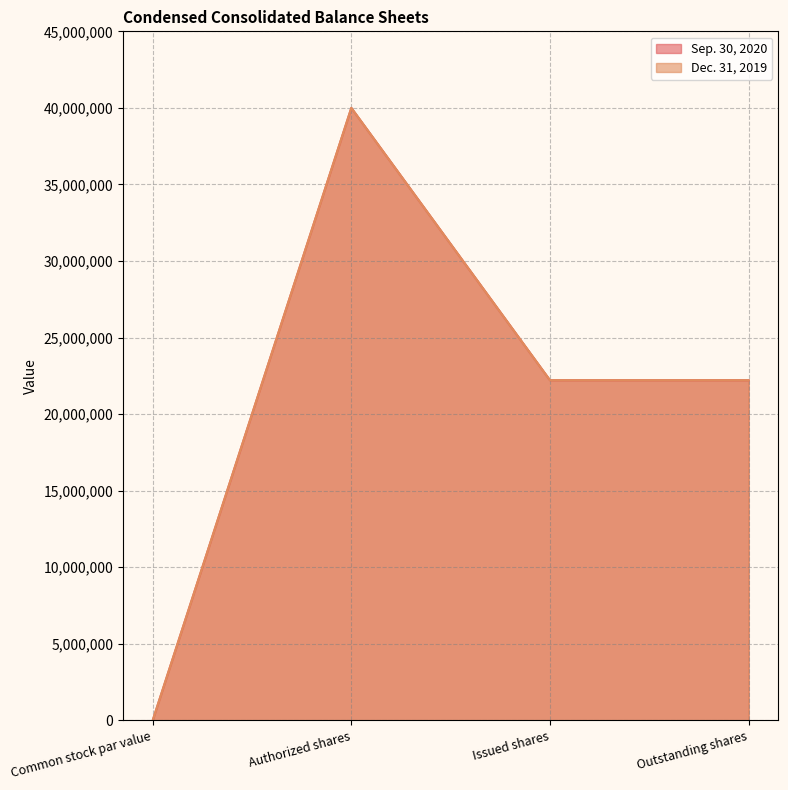

True or false: Sep. 30, 2020 has more than 1 points higher than both neighbors.

False